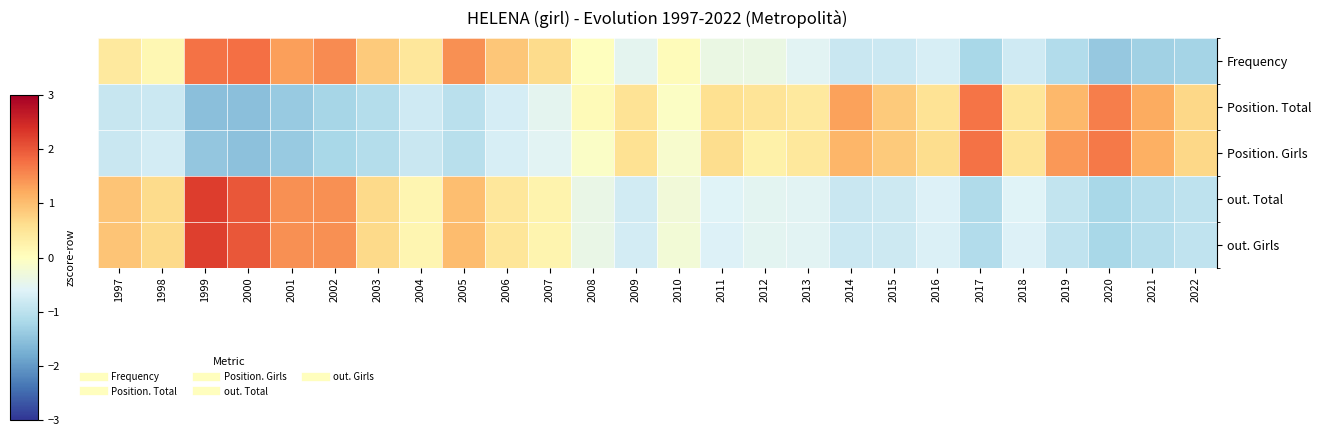

At 2021, list the series in order from smallest to largest.

Frequency, out. Girls, out. Total, Position. Girls, Position. Total